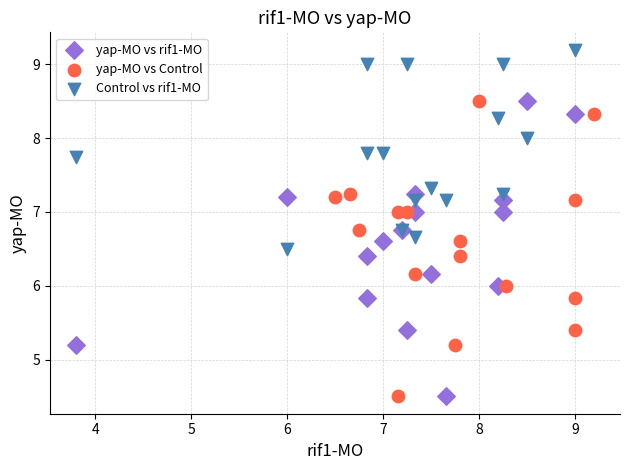

What are all the series names shown in the legend?

yap-MO vs rif1-MO, yap-MO vs Control, Control vs rif1-MO